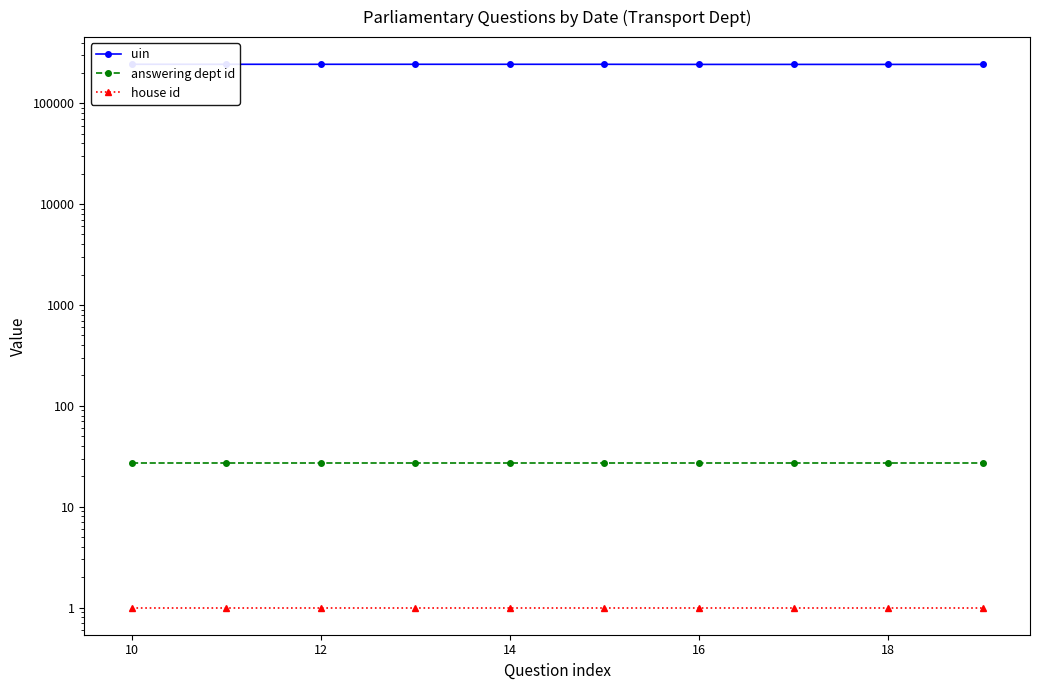

True or false: house id and answering dept id cross at least once.

False